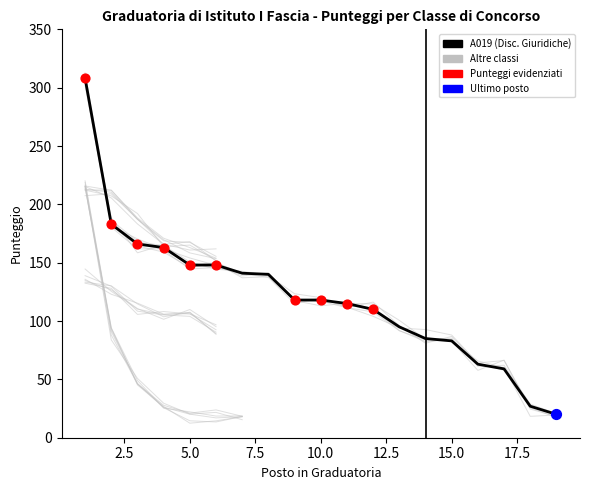

Which has a higher value, 16 or 2.5?

2.5